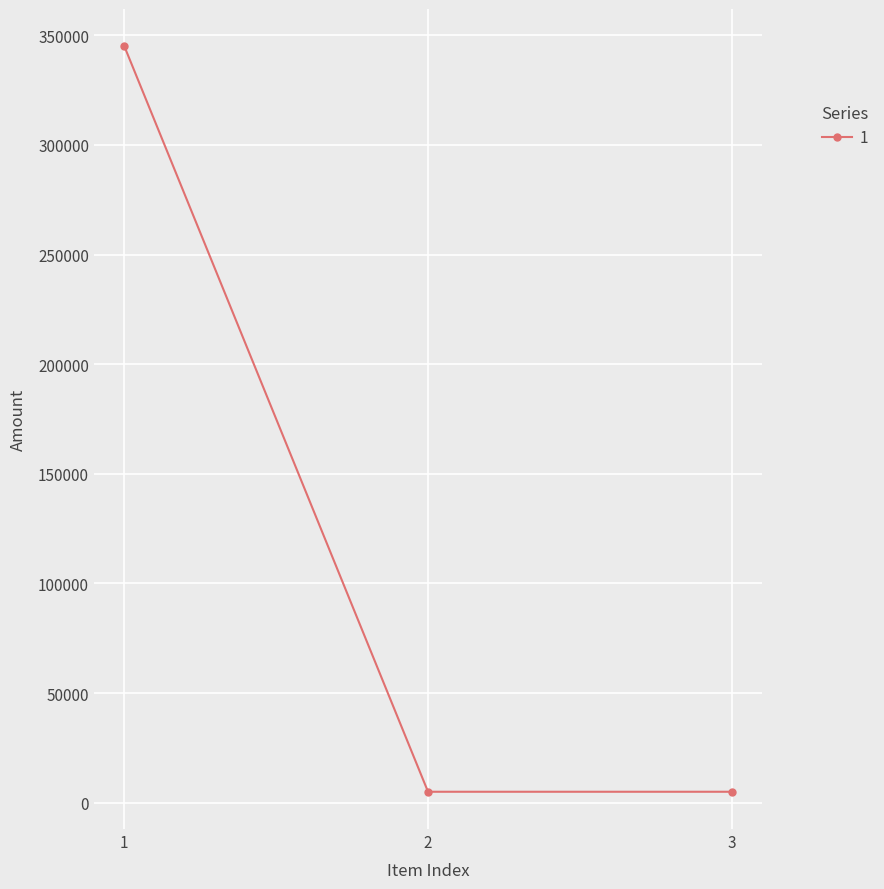

What is the maximum value shown in the chart?

345000